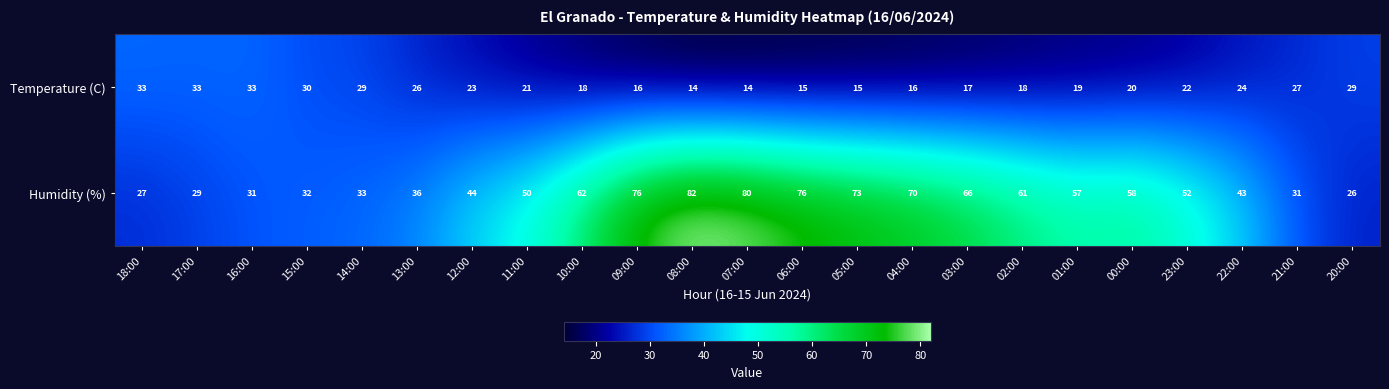

The value of Temperature (C) at 23:00 is 22. True or false?

True